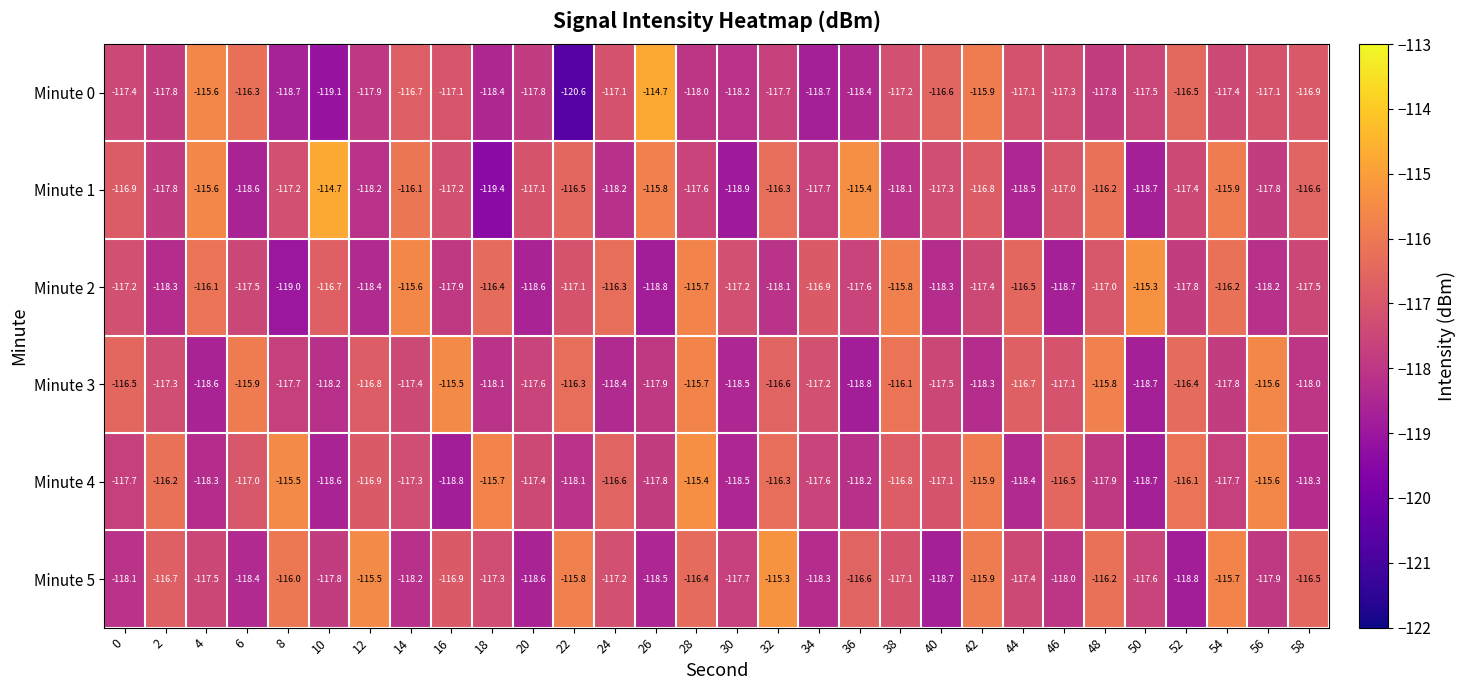

At how many categories does at least one series exceed -118?

30